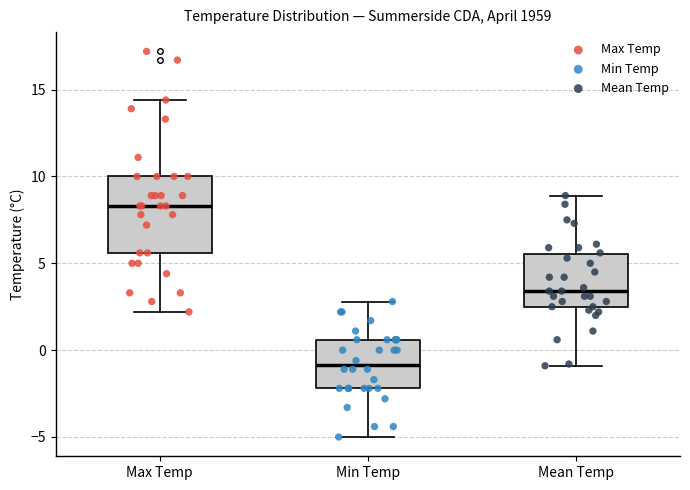

Which box is the tallest, from its lower edge to its upper edge?

Max Temp